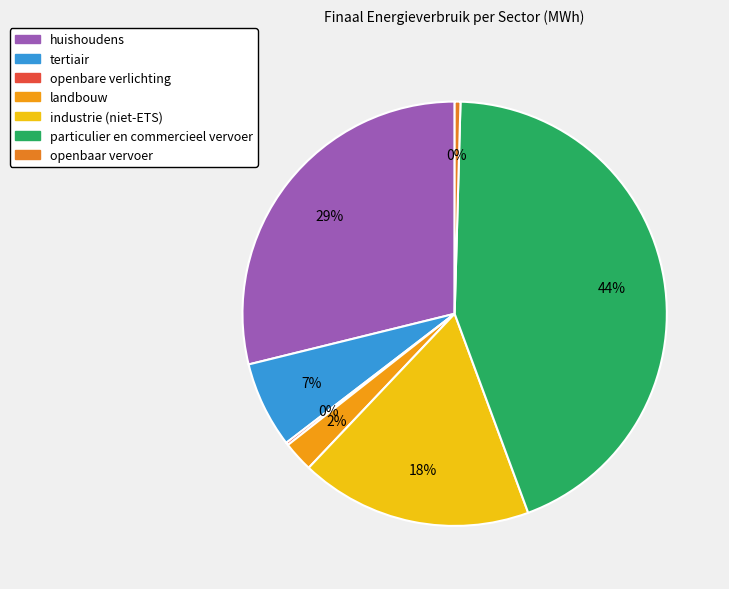

Is landbouw the majority of the pie?

No